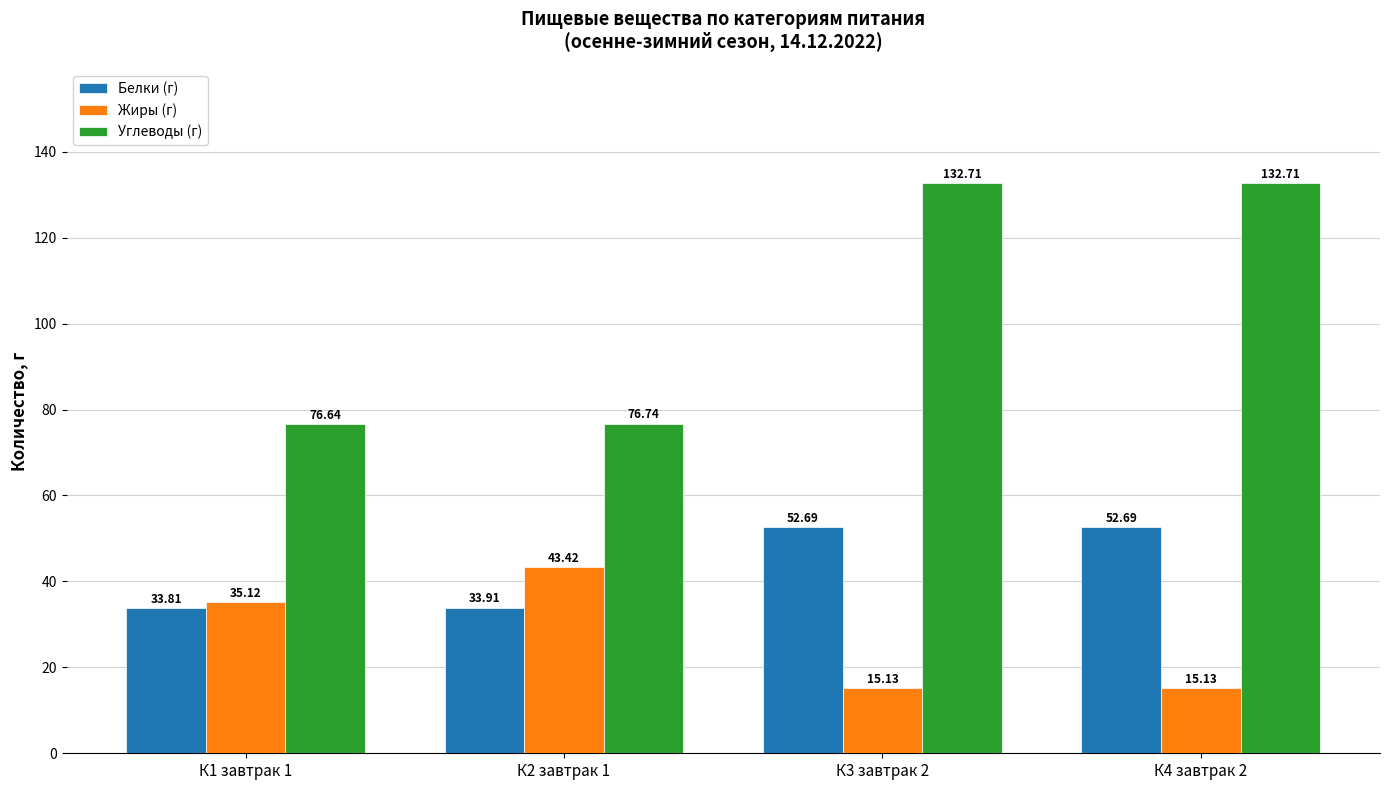

What is the maximum value for Углеводы (г)?

132.7